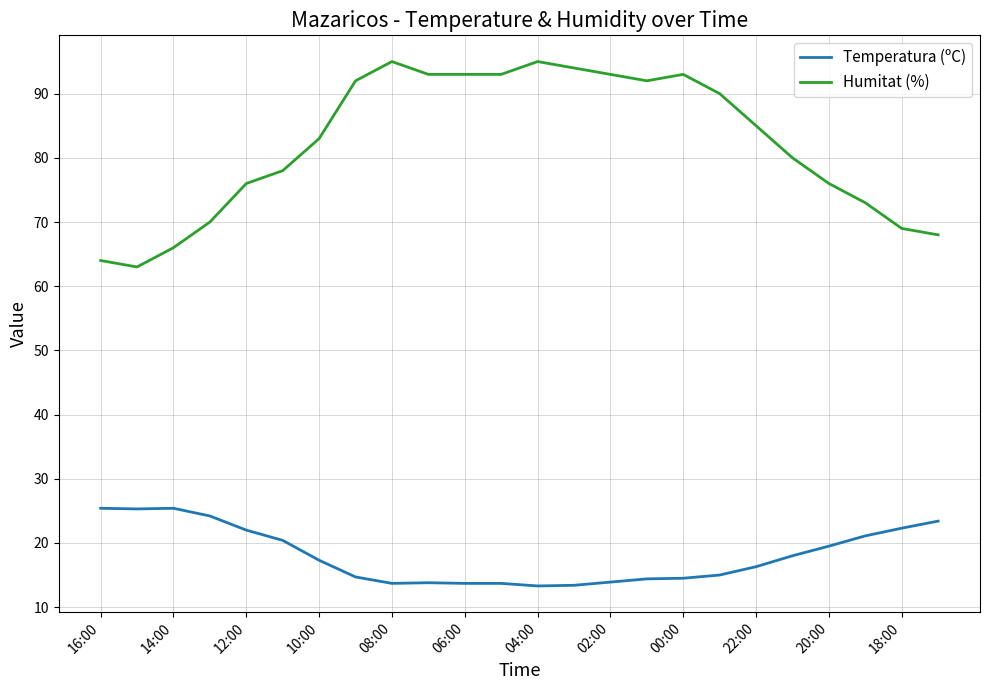

What is the minimum value shown in the chart?

13.3